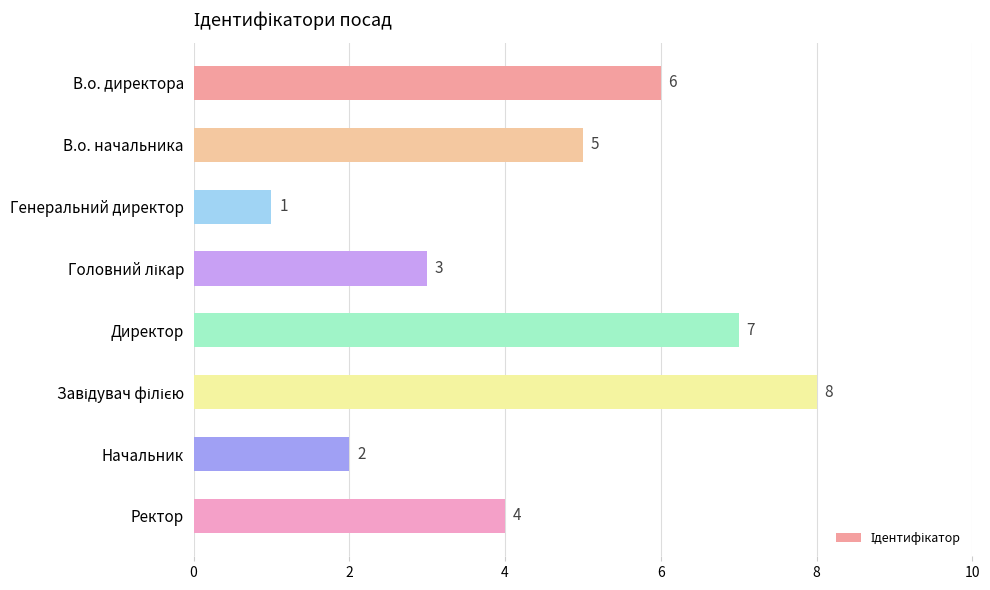

The value at В.о. начальника is 5. True or false?

True